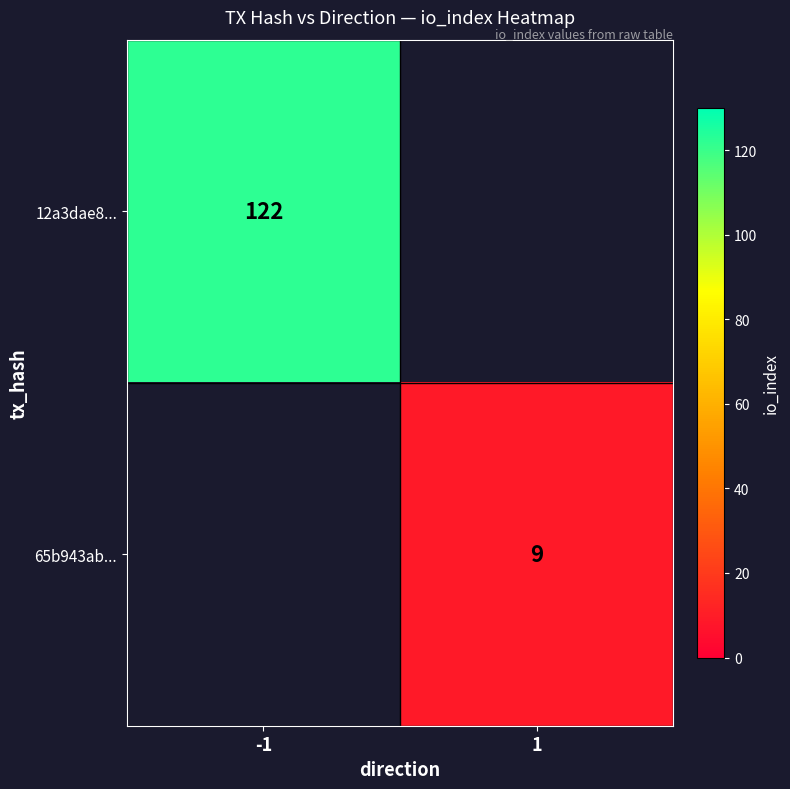

Is it true that 65b943ab... equals 6 at 1?

False